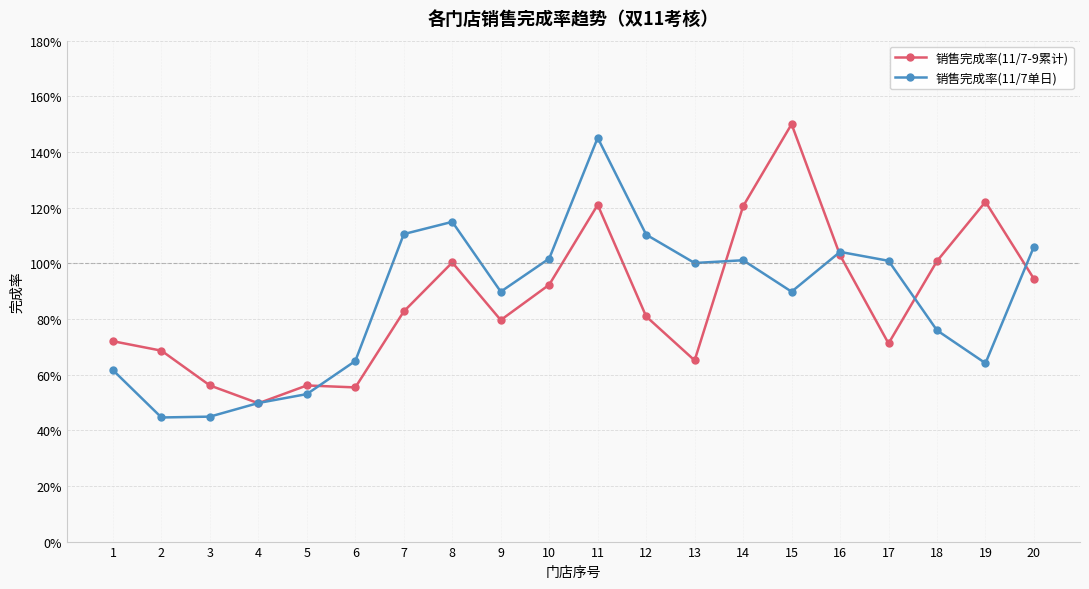

Which series has the largest range (max minus min)?

销售完成率(11/7单日)